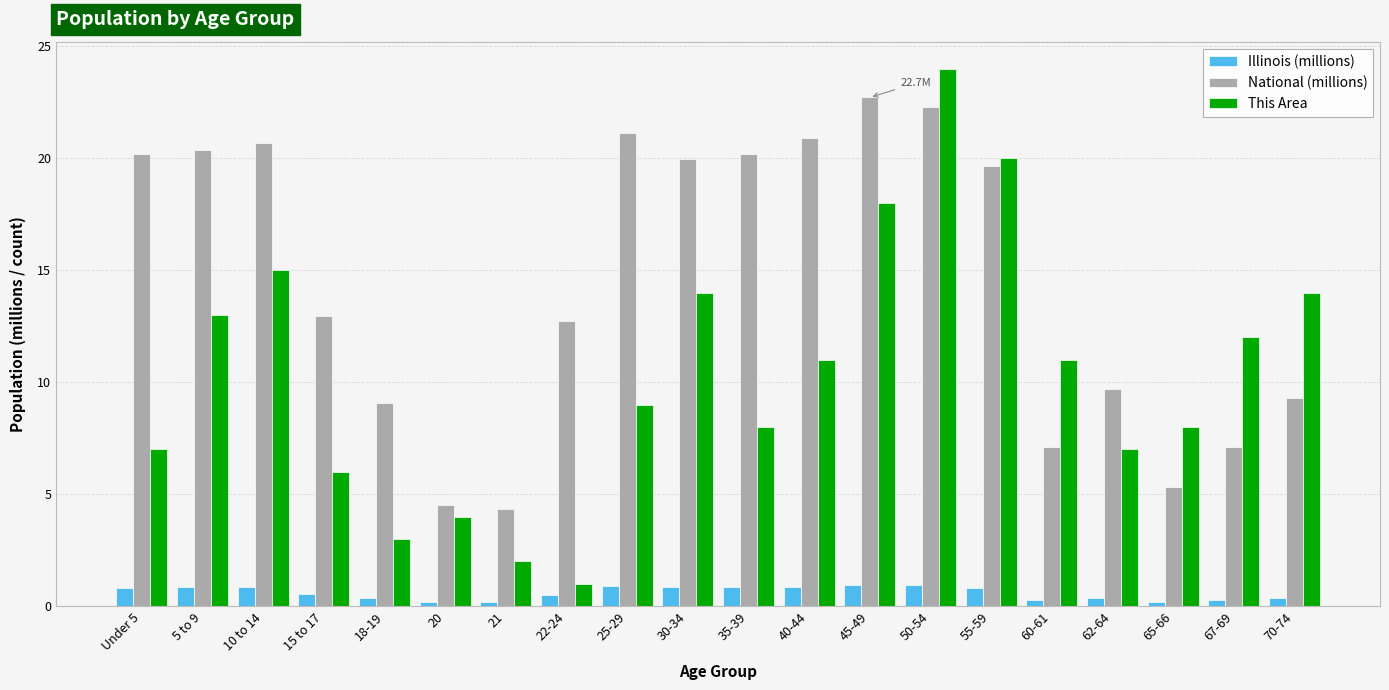

At 15 to 17, list the series in order from smallest to largest.

Illinois (millions), This Area, National (millions)